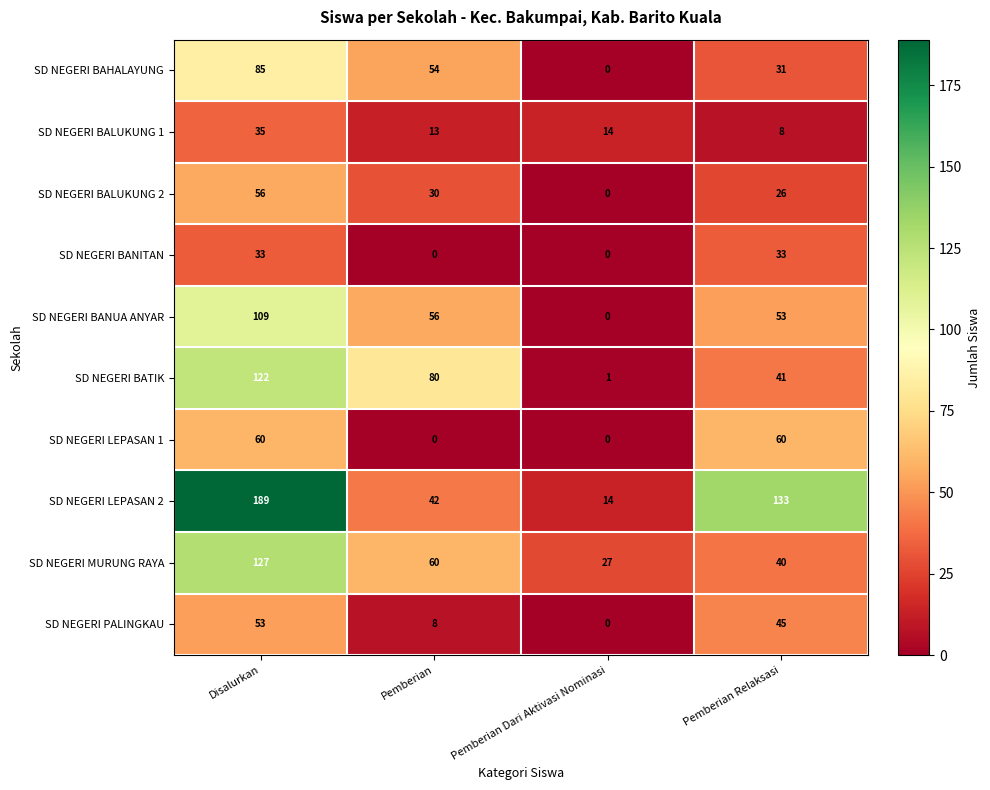

How many data points does each series have?

4